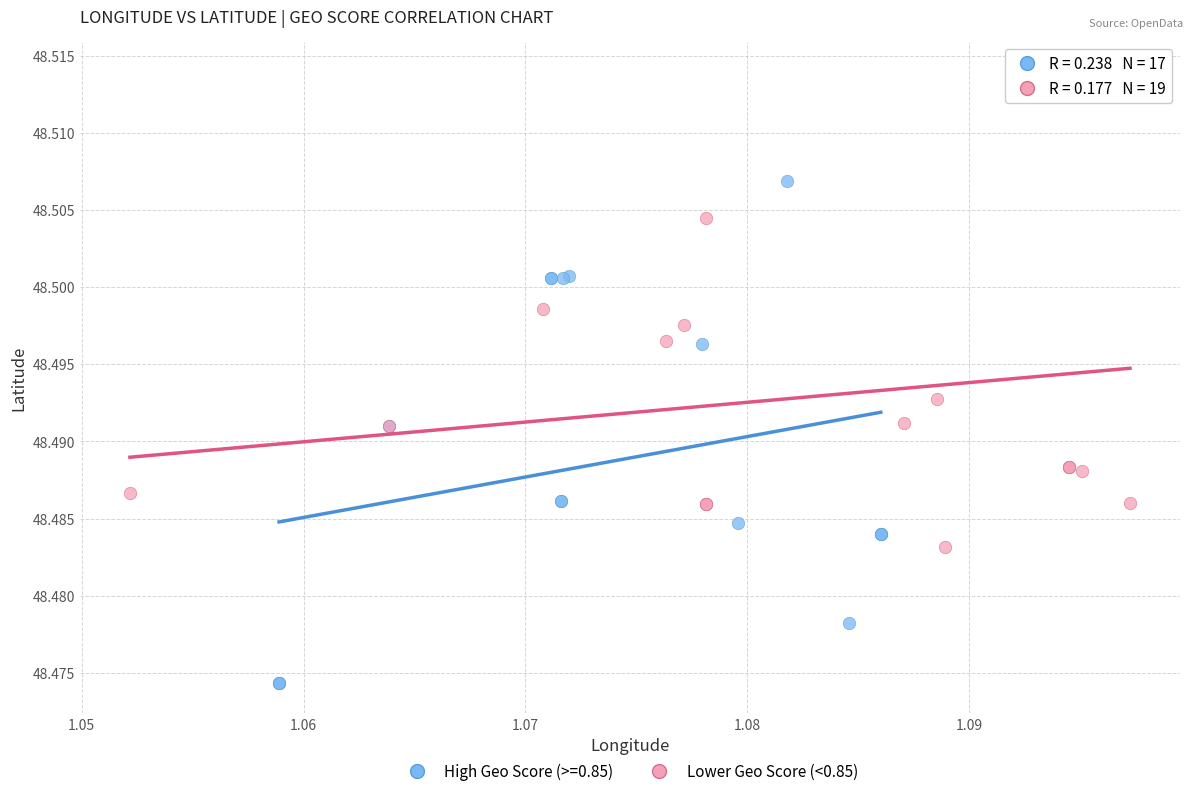

Which series contains the lowest Y value?

High Geo Score (>=0.85)